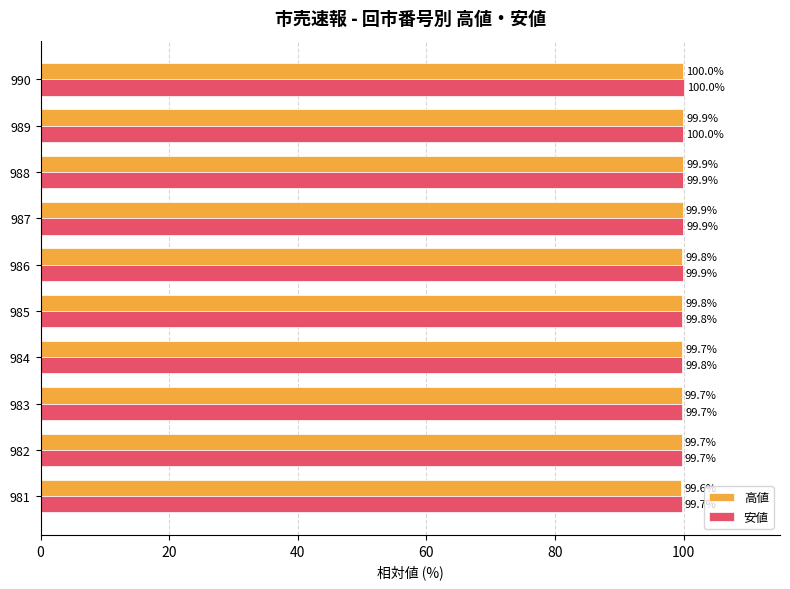

What are all the series names shown in the legend?

高値, 安値